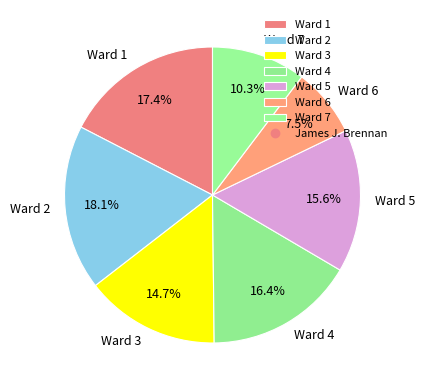

Rank the categories by value from highest to lowest.

Ward 2, Ward 1, Ward 4, Ward 5, Ward 3, Ward 7, Ward 6